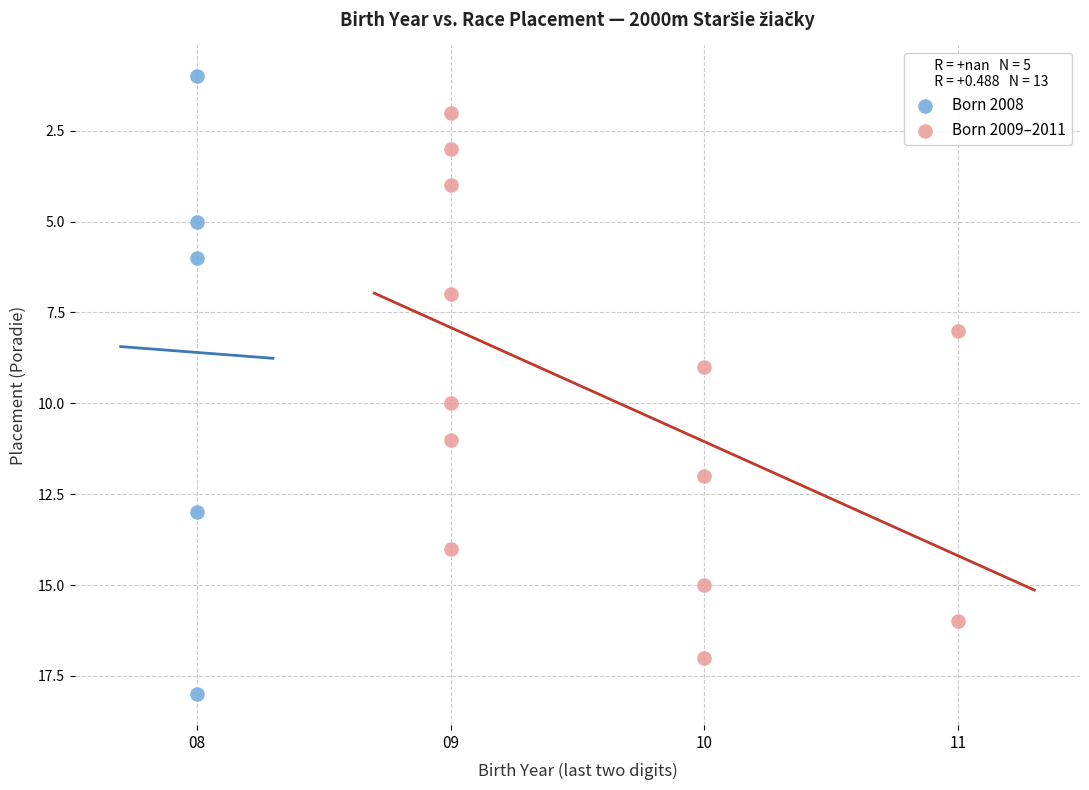

Which series reaches the maximum Y coordinate?

Born 2008